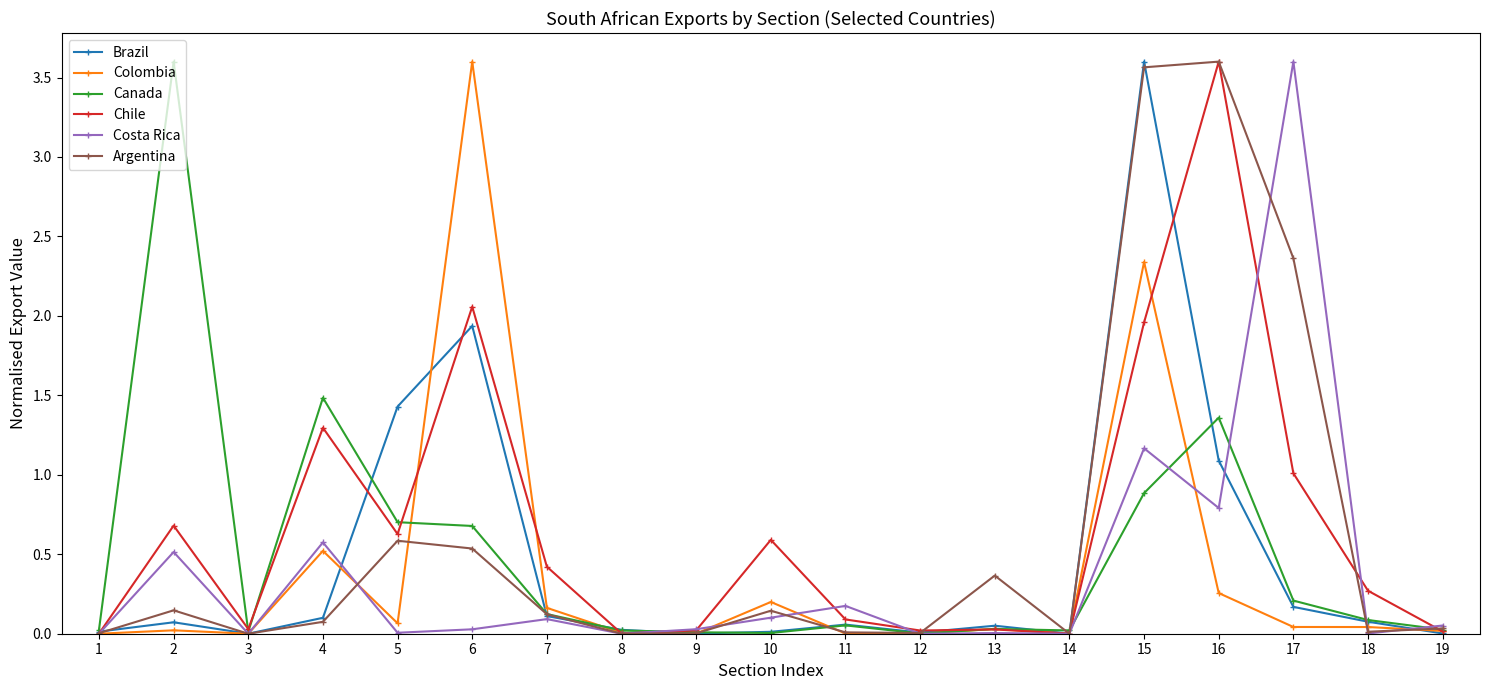

At which category is the sum across all series the highest?

15